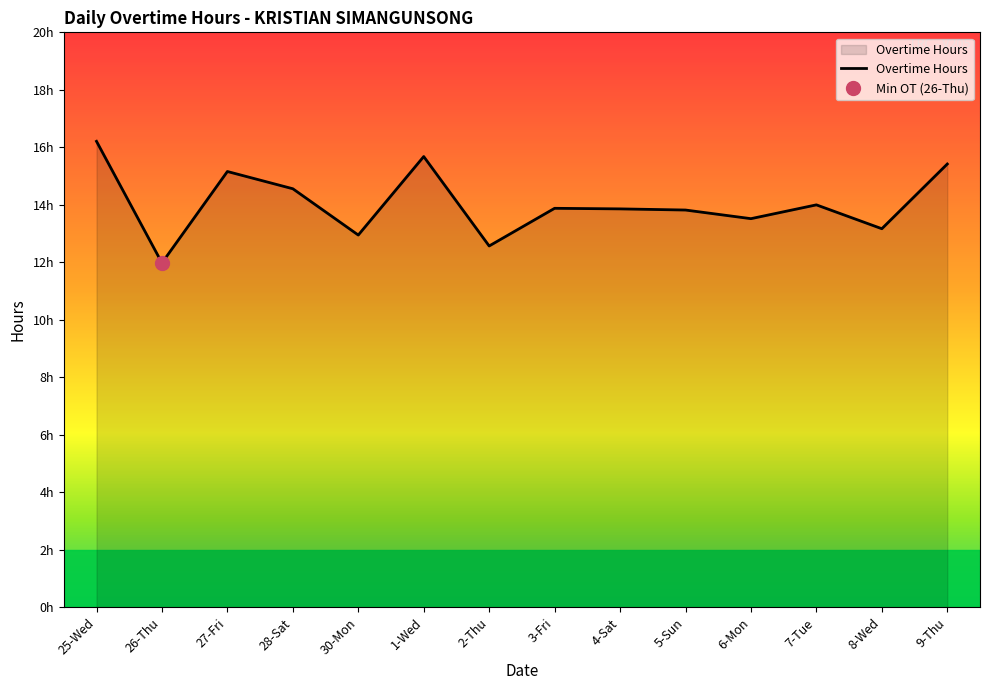

What is the difference between the values at 3-Fri and 1-Wed?

1.8